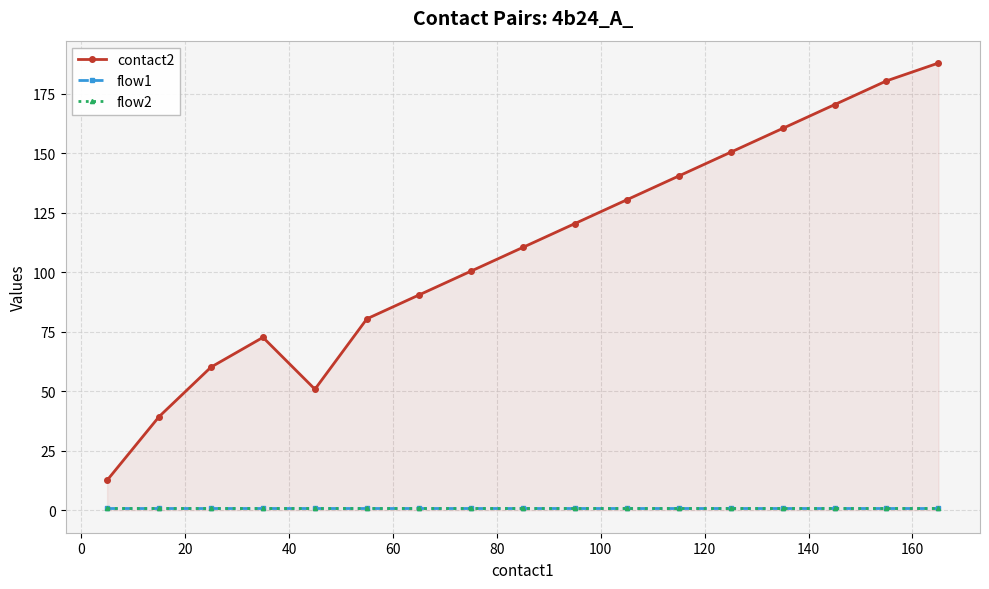

True or false: flow1 and contact2 intersect in this chart.

False